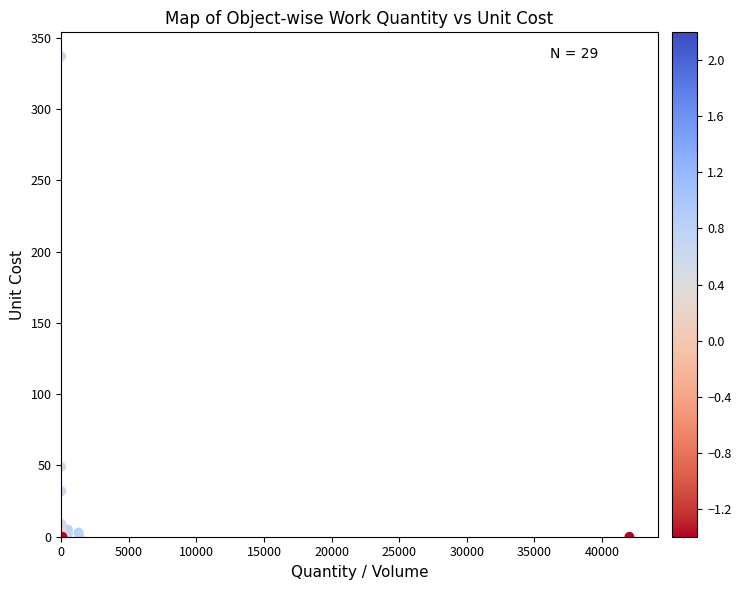

What Y value in the scatter plot is closest to 168?

49